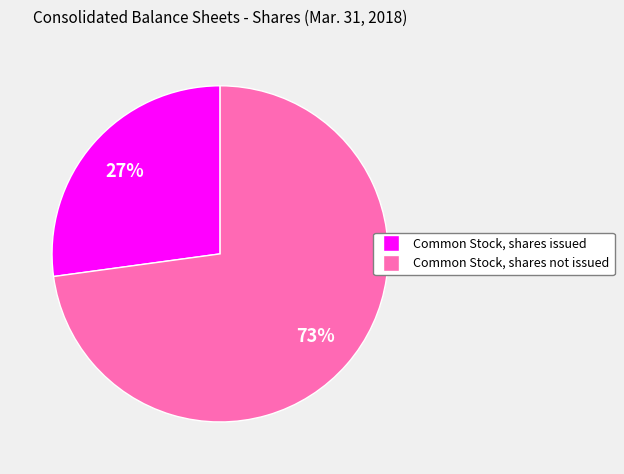

To the nearest percent, what is the average slice percentage?

50%